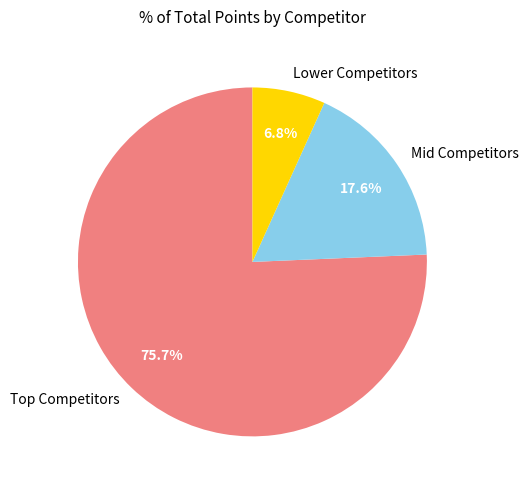

How much of the chart is everything except Lower Competitors?

93.2%